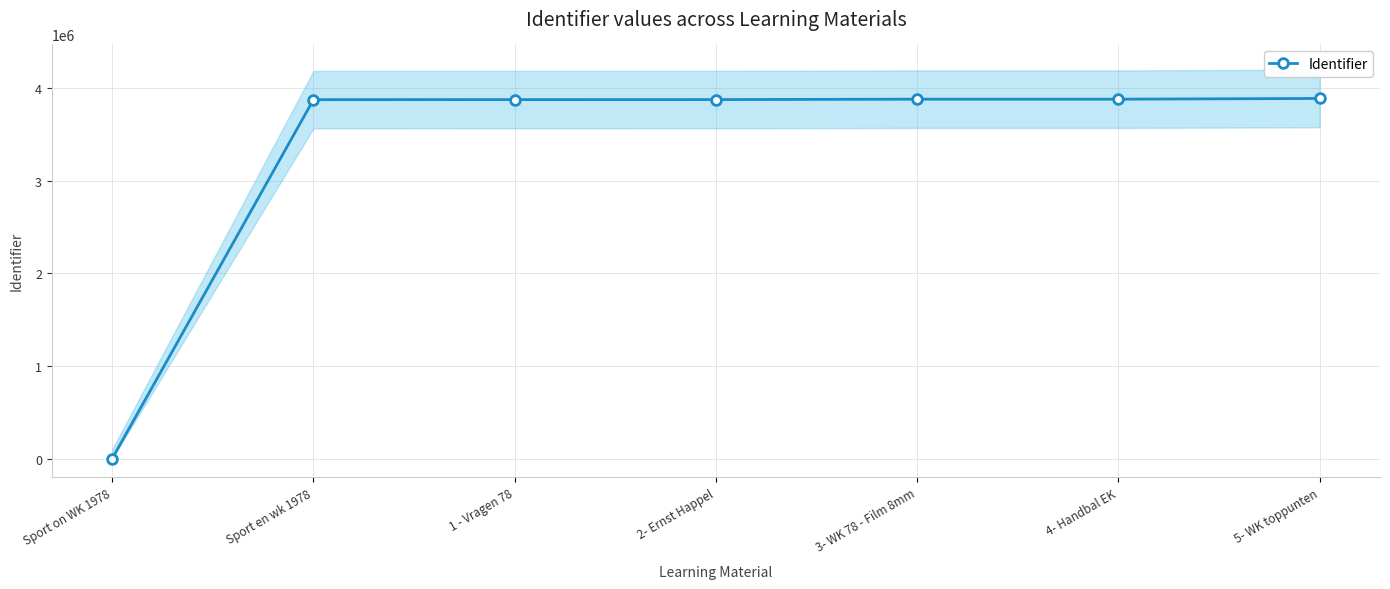

What is the change in value from Sport en wk 1978 to 5- WK toppunten?

+12891